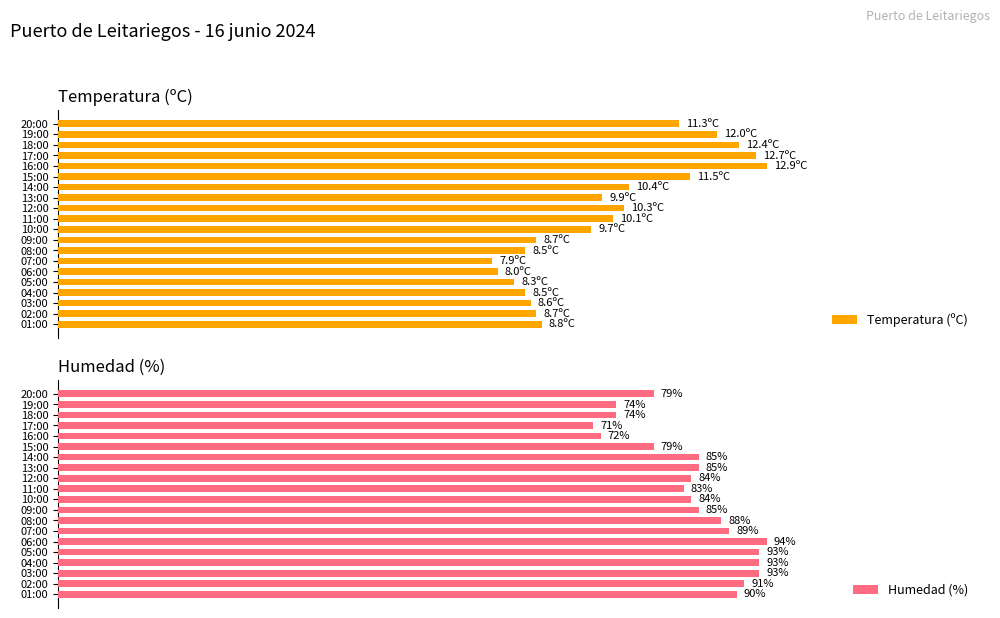

Which series changed the most between 19:00 and 08:00?

Temperatura (ºC)